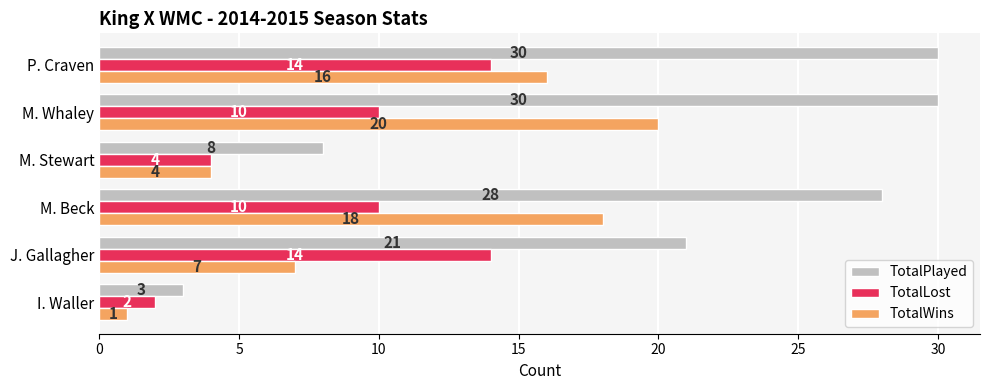

List the series in order of their peak value, highest first.

TotalPlayed, TotalWins, TotalLost